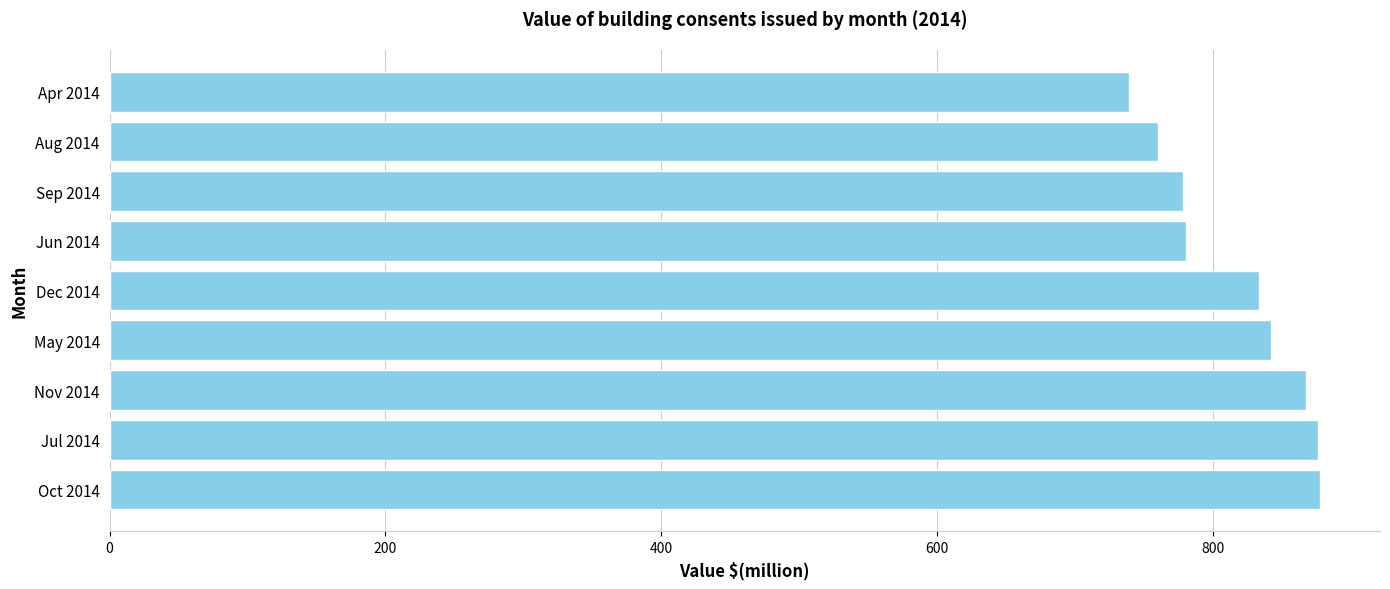

The chart shows a value of 876 at Jul 2014. True or false?

True